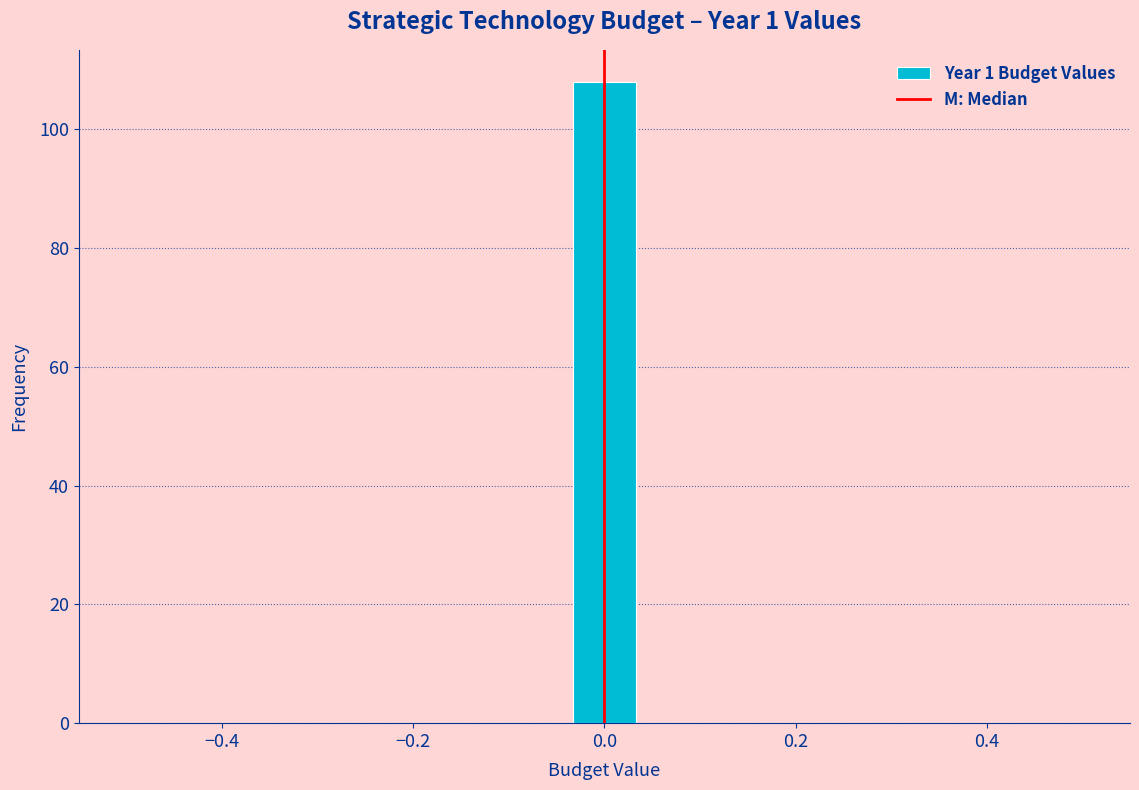

Read against the x-axis, roughly where is the centre of the tallest bar?

0.00